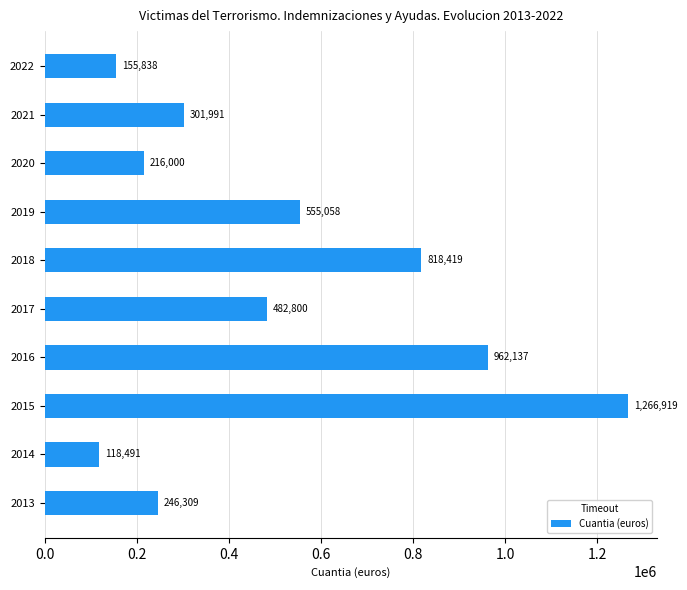

Which has a higher value, 2021 or 2019?

2019